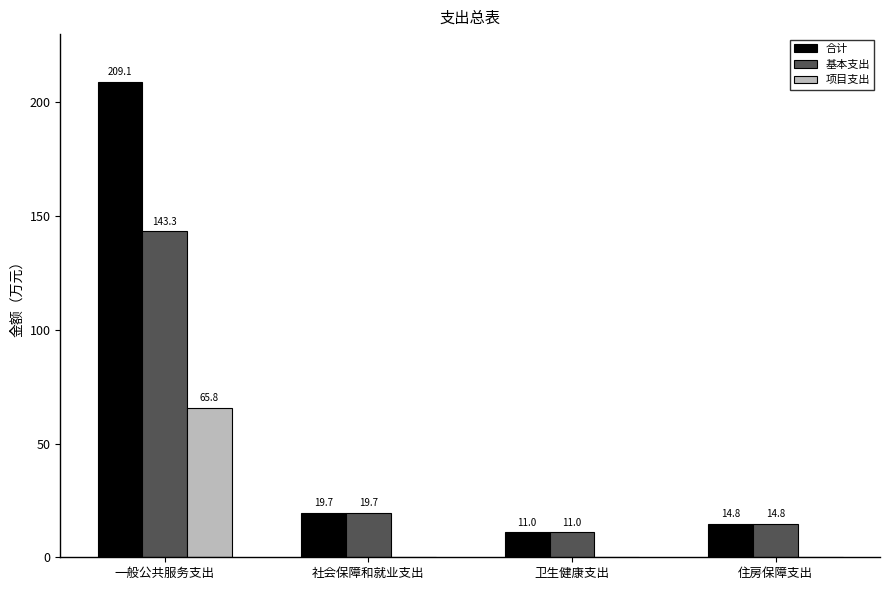

How many values in the 合计 series exceed 19?

2